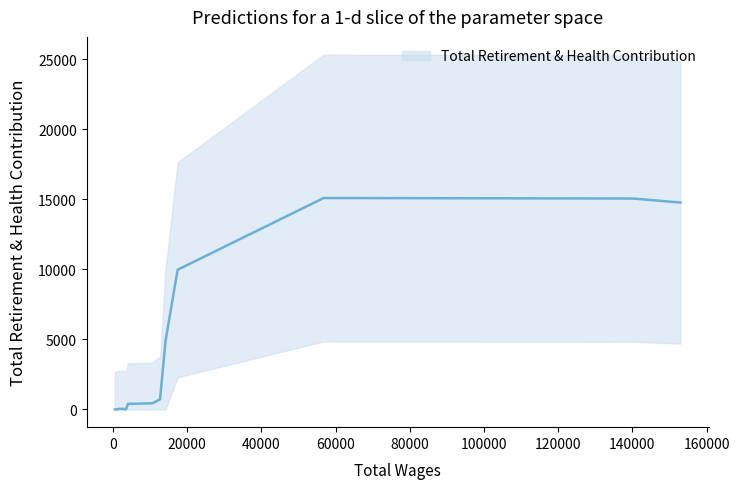

At which category does the data reach its first local valley?

4